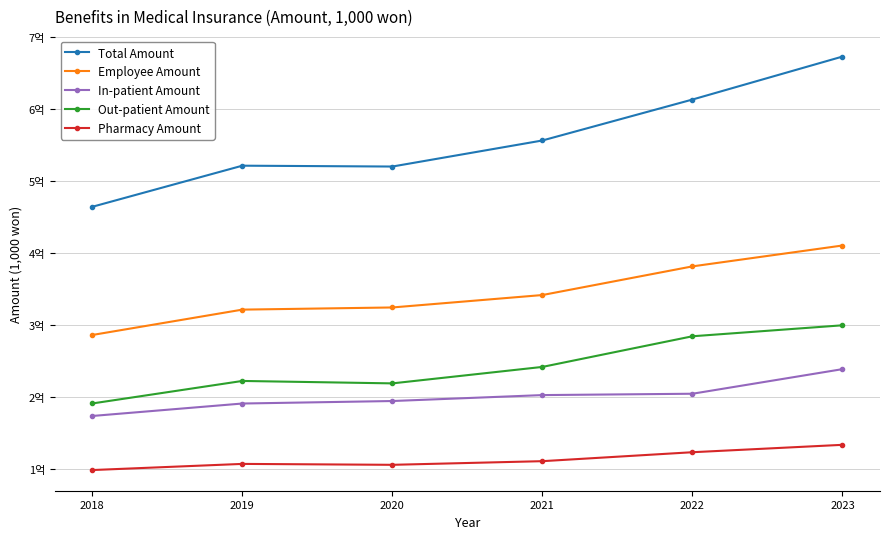

Where is In-patient Amount nearest to the value 206414737?

2022